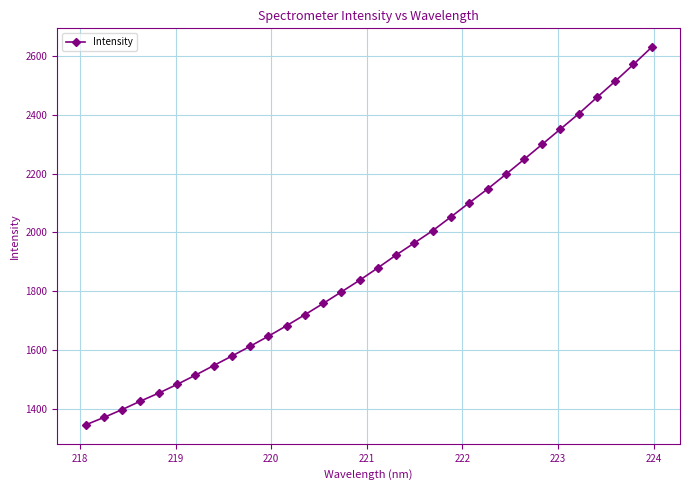

How many values exceed 1879?

16